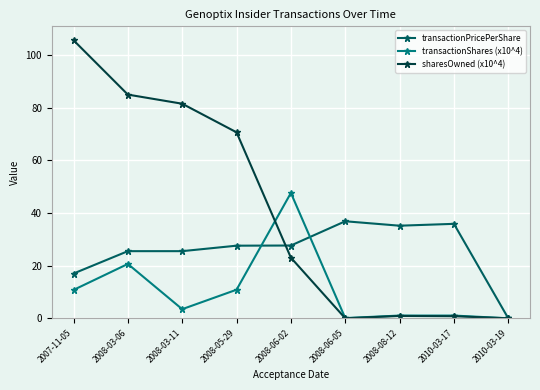

True or false: sharesOwned (x10^4) has a value of 23.0 at 2008-06-02.

True